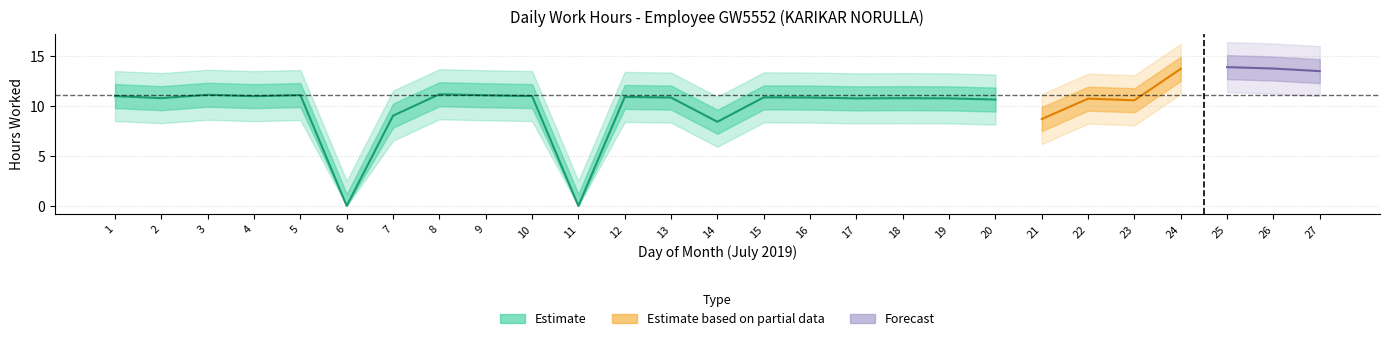

True or false: the data shows 3.2 at 18.

False